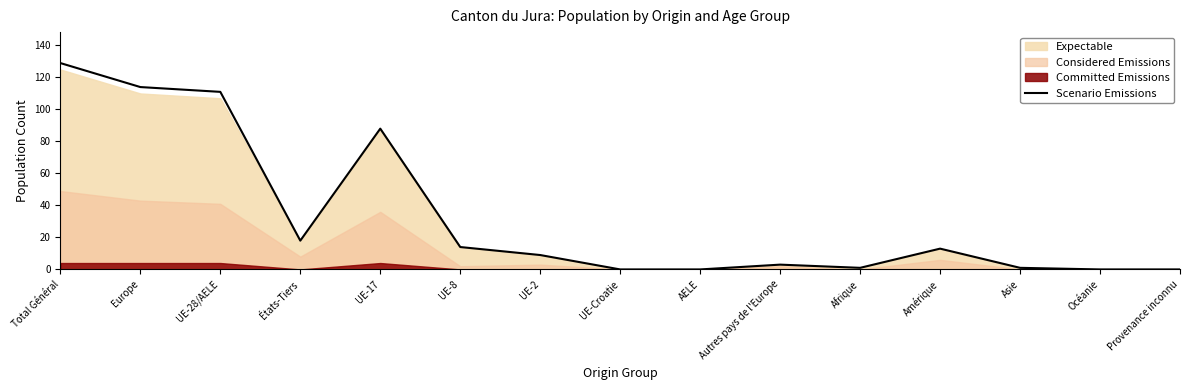

Rank the categories by value from lowest to highest.

UE-Croatie, AELE, Océanie, Provenance inconnu, Afrique, Asie, Autres pays de l'Europe, UE-2, Amérique, UE-8, États-Tiers, UE-17, UE-28/AELE, Europe, Total Général